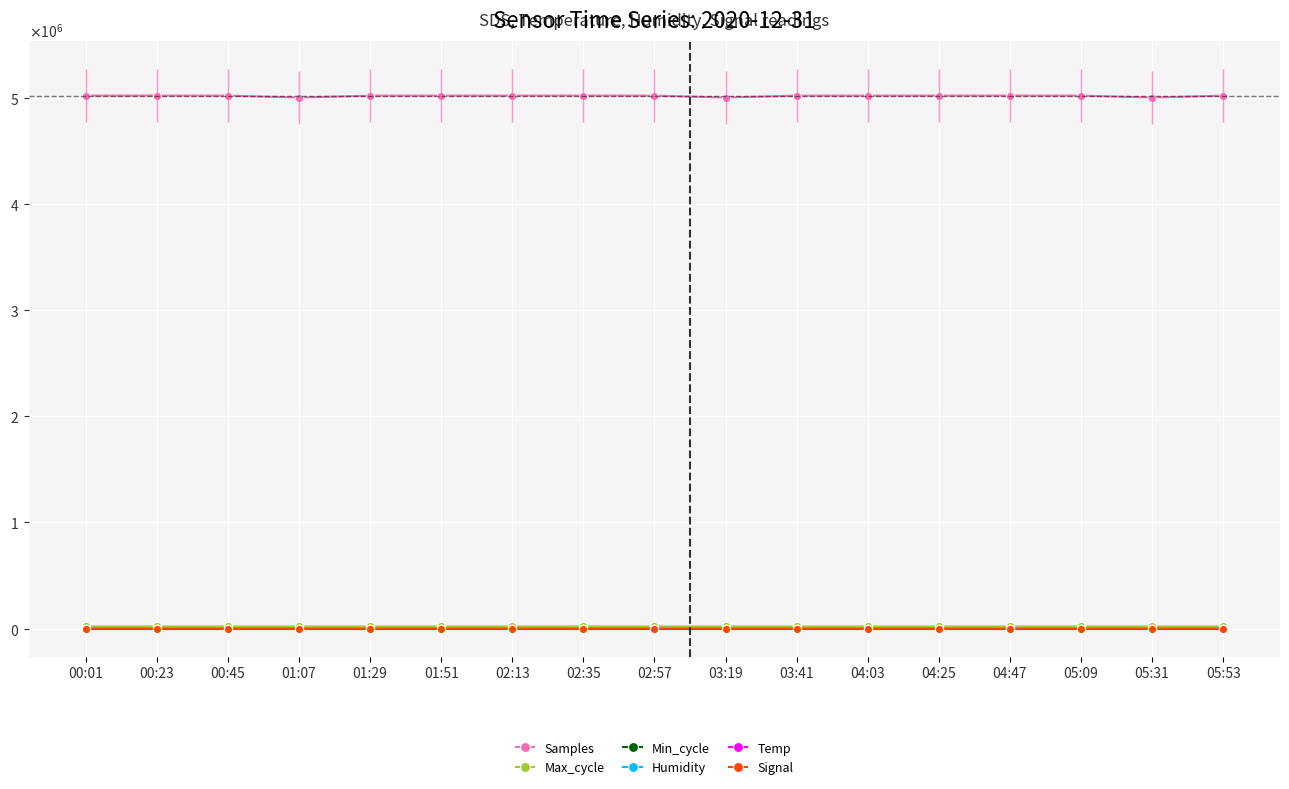

Which series changed the most between 04:47 and 05:31?

Samples